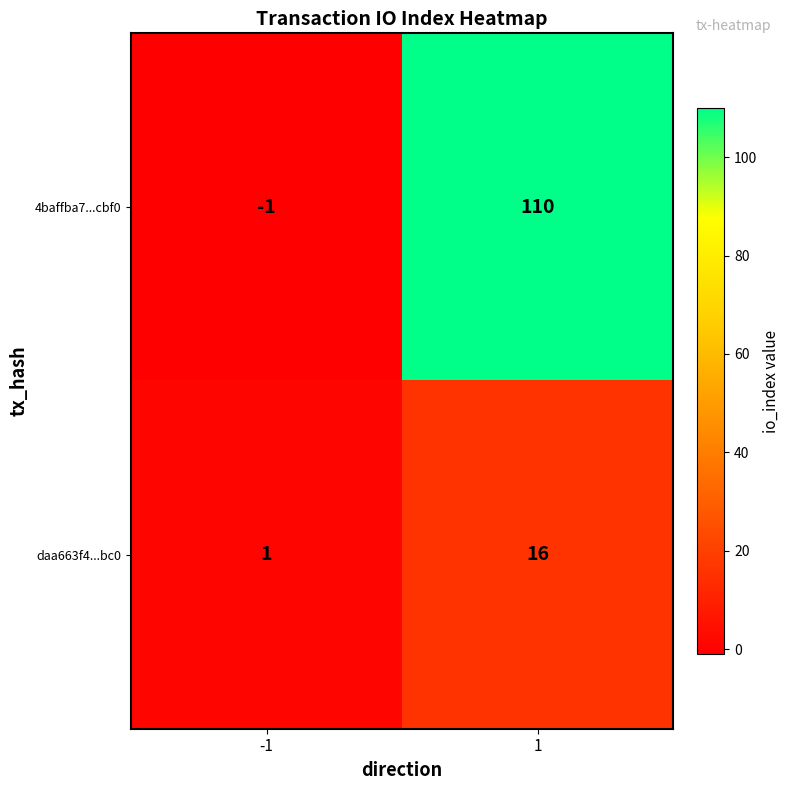

Reading left to right, extract all data points from this chart.

4baffba7...cbf0: -1	110
daa663f4...bc0: 1	16